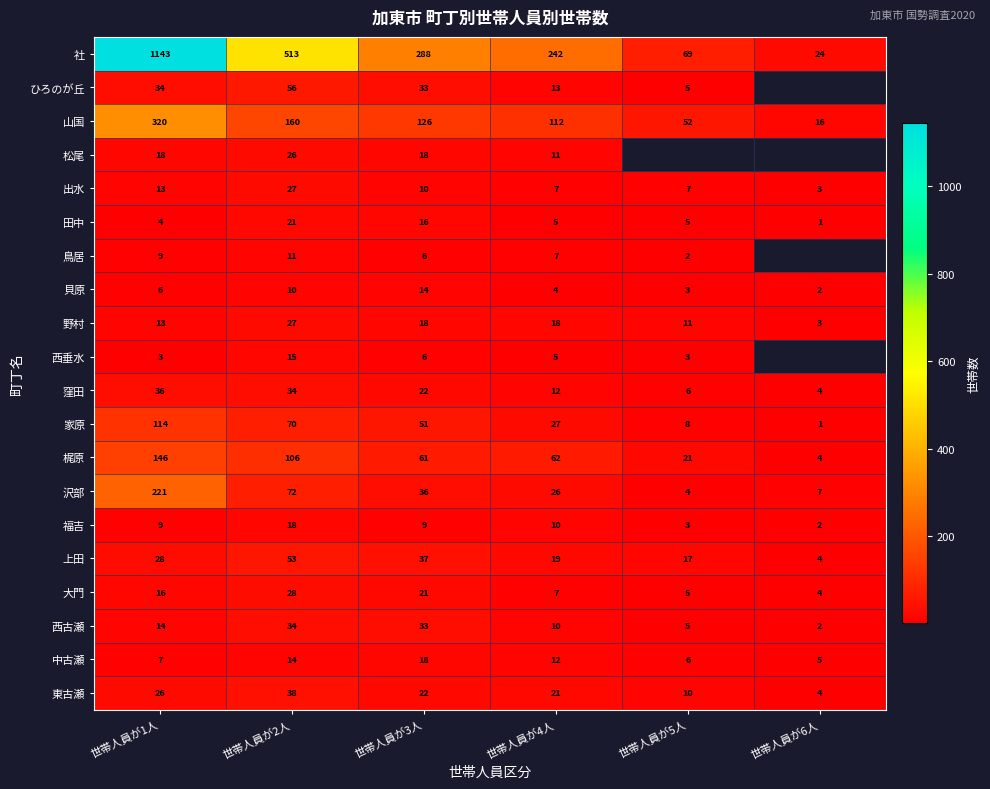

At how many categories does at least one series exceed 135?

4